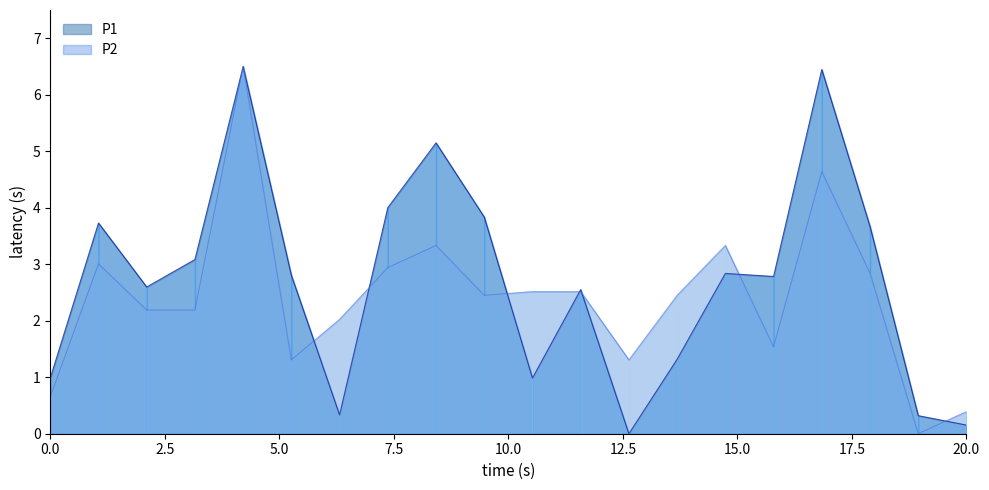

What is the difference between the maximum and minimum values in the P1 series?

6.5